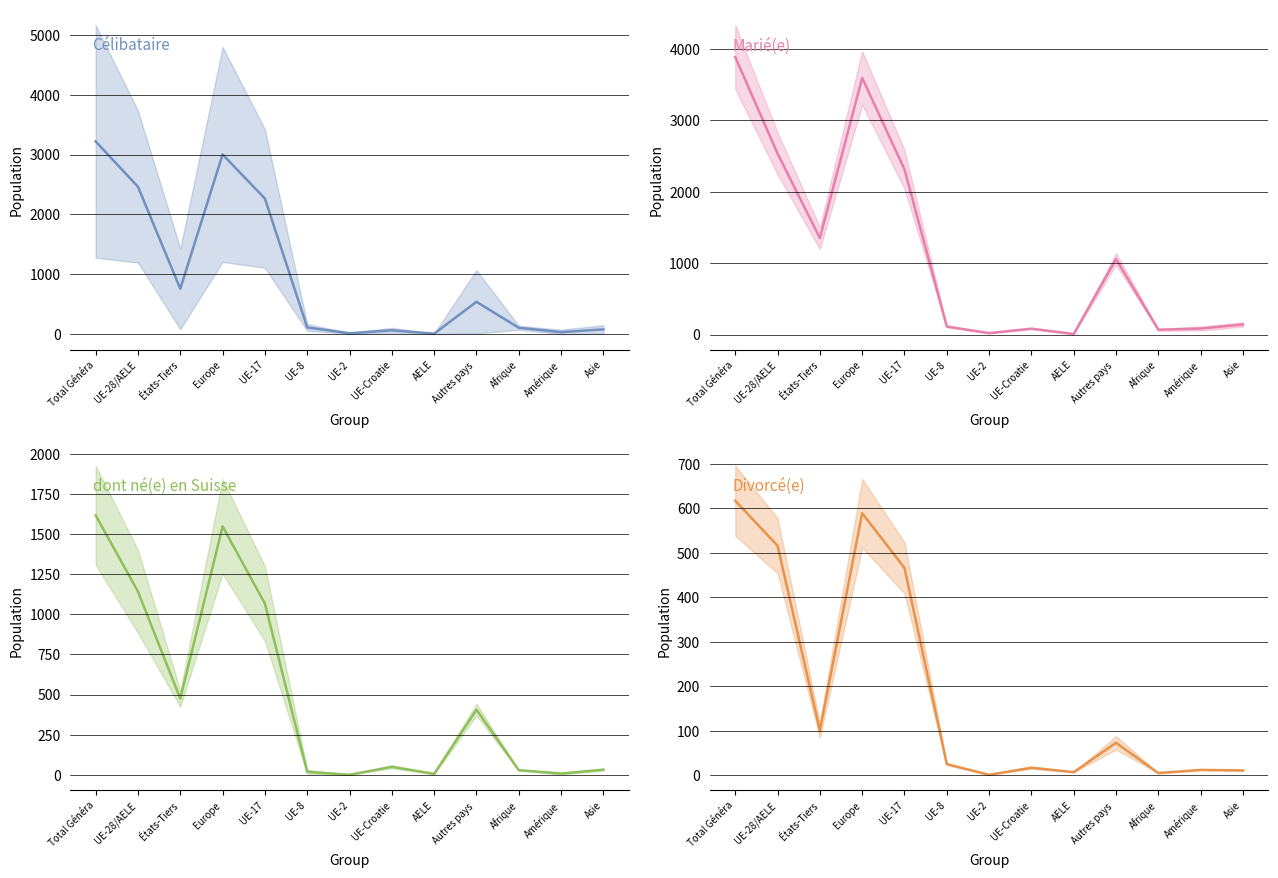

True or false: dont né(e) en Suisse has more than 1 interior local peaks.

True